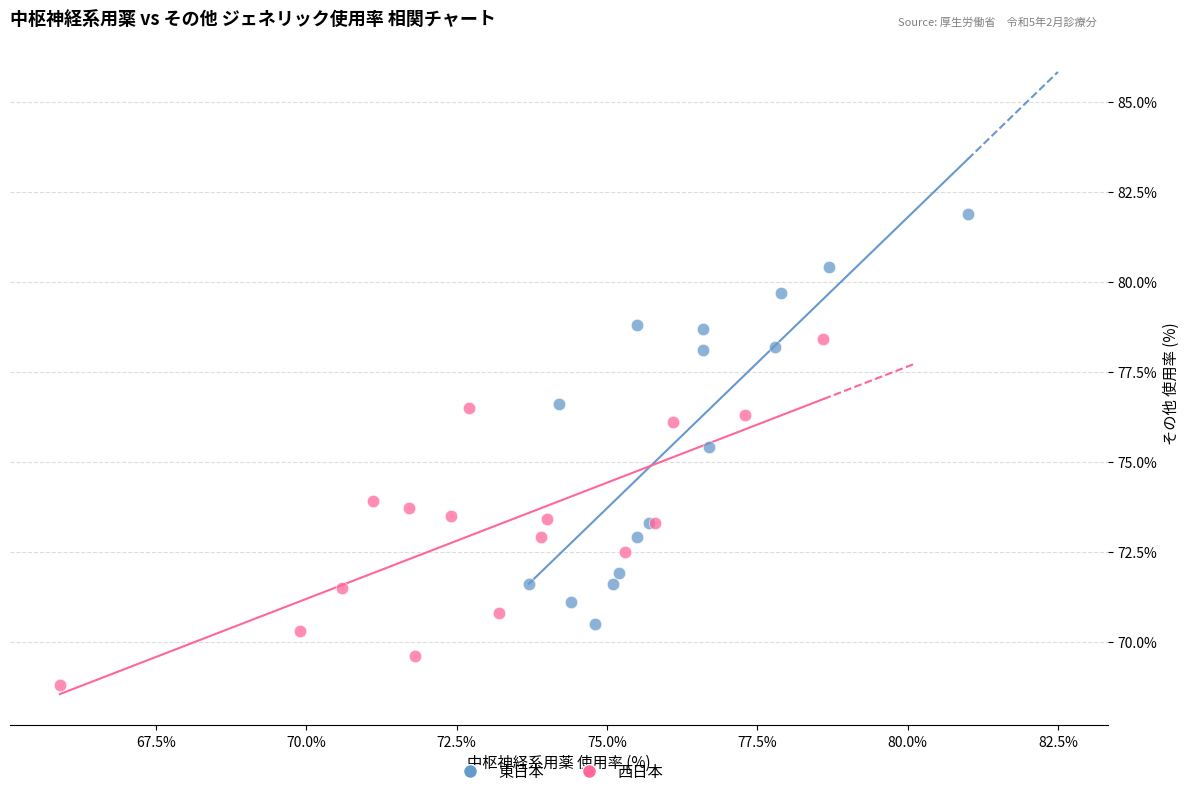

Which series has the largest Y range (max minus min)?

東日本